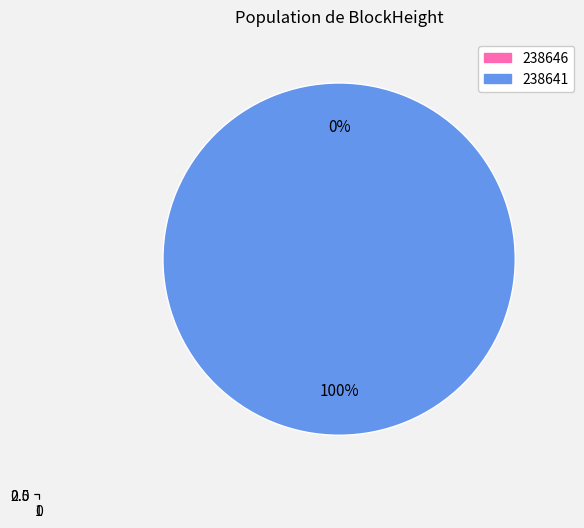

Does 238646 account for over 50% of the chart?

No